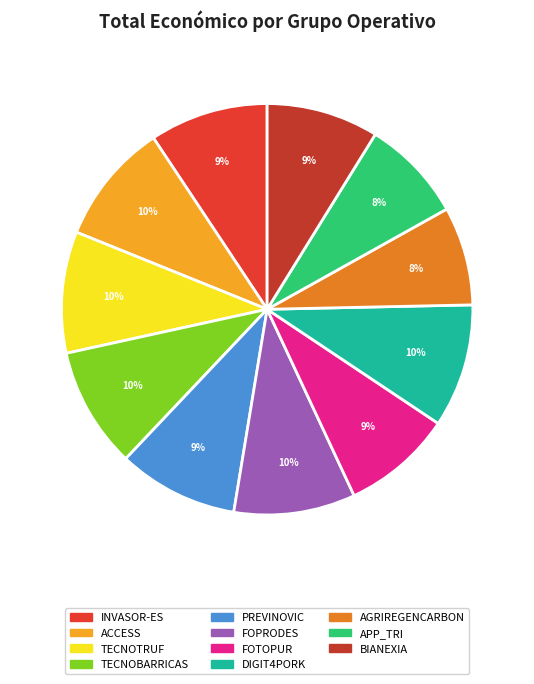

Between PREVINOVIC and APP_TRI, which is larger?

PREVINOVIC